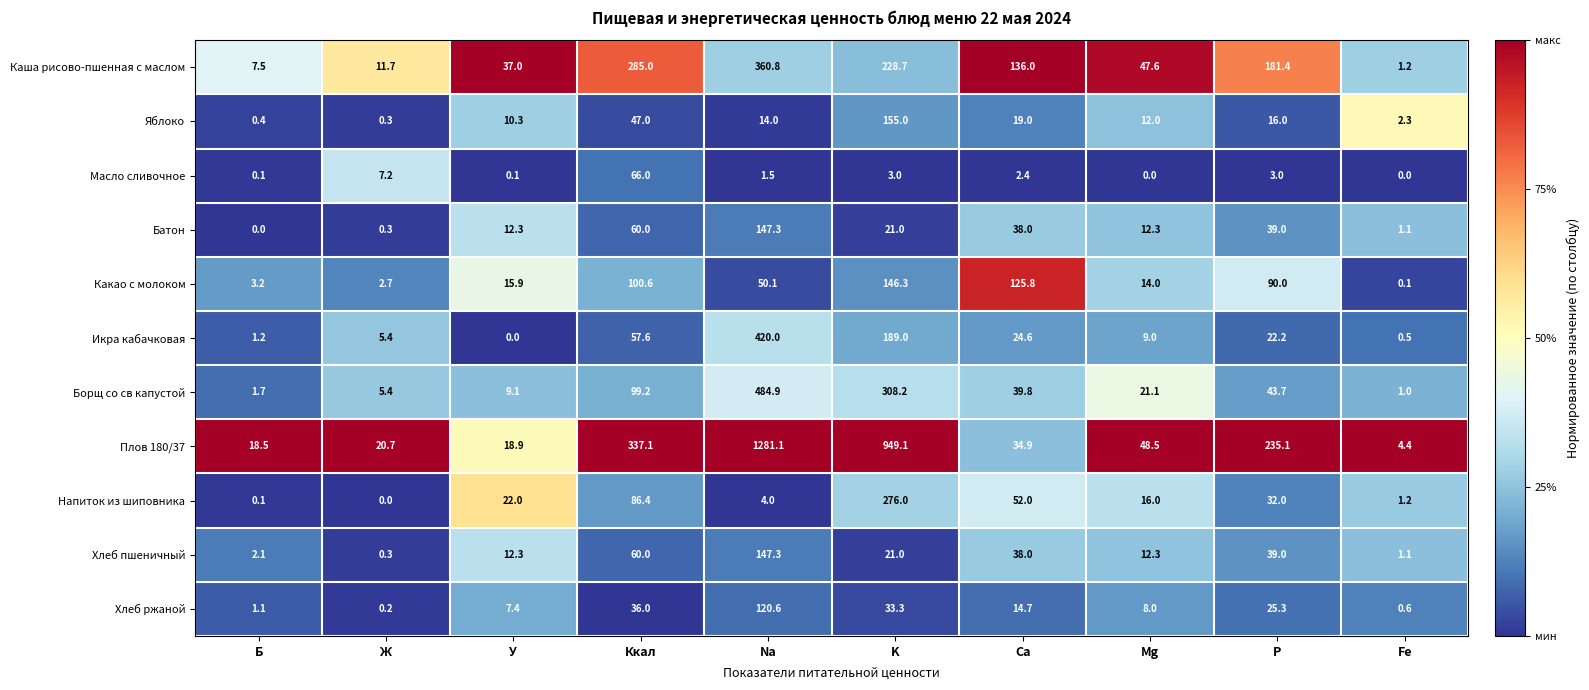

What is the total value across all series at Ккал?

1234.9